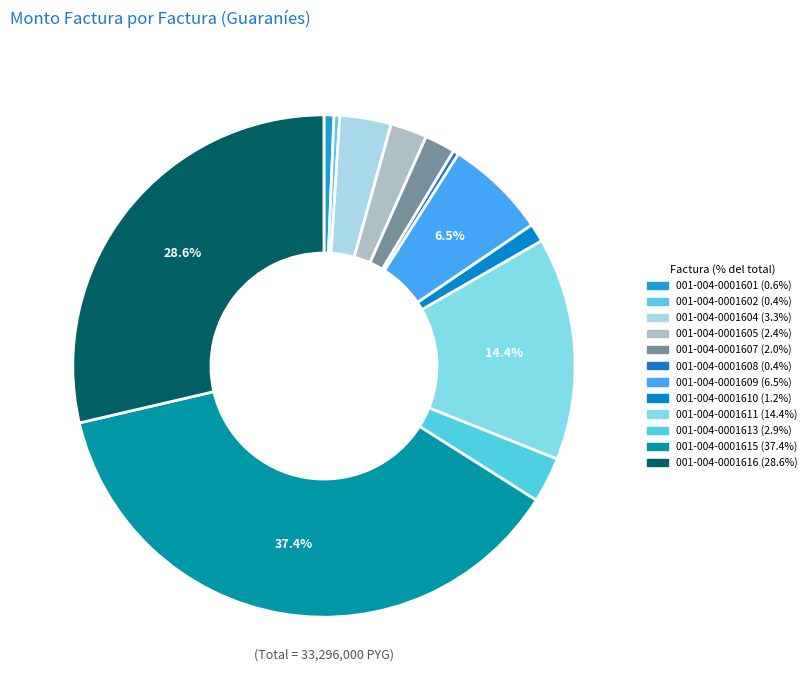

To the nearest percent, what is the difference between the largest and smallest slice percentages?

37%